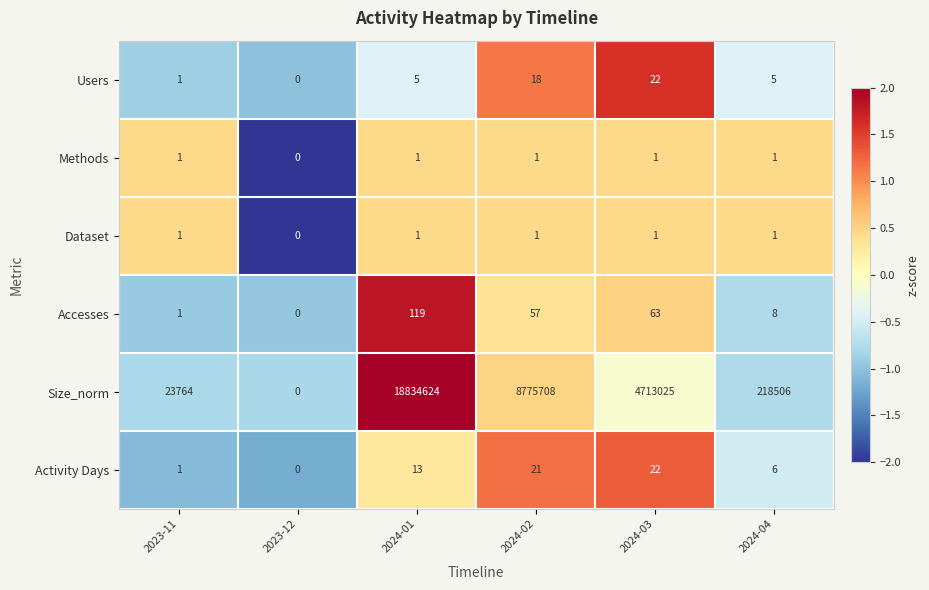

What is the maximum value for Users?

22